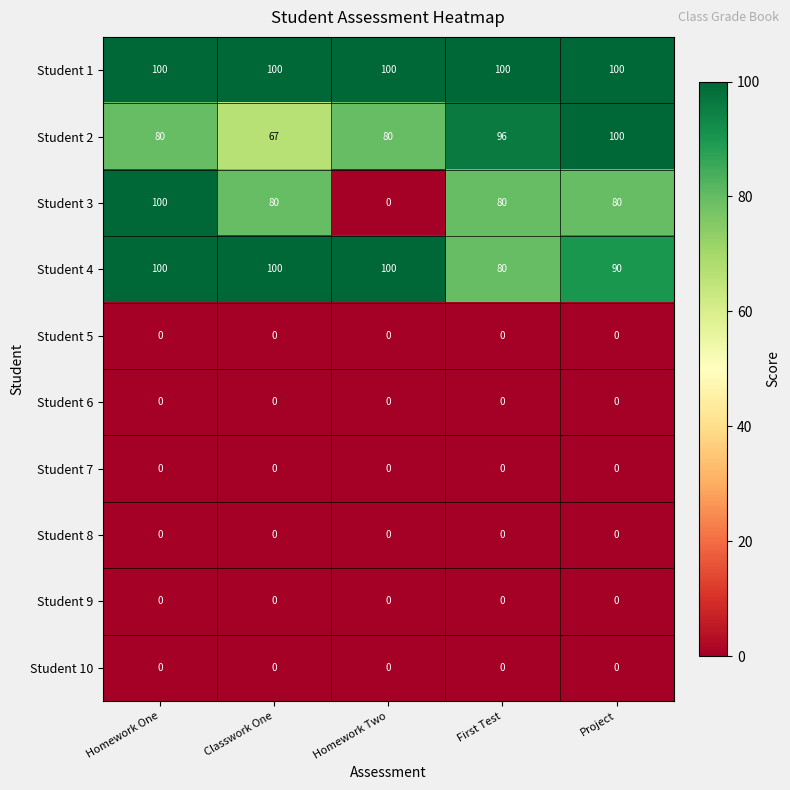

How many Student 4 values are between 90 and 100?

4